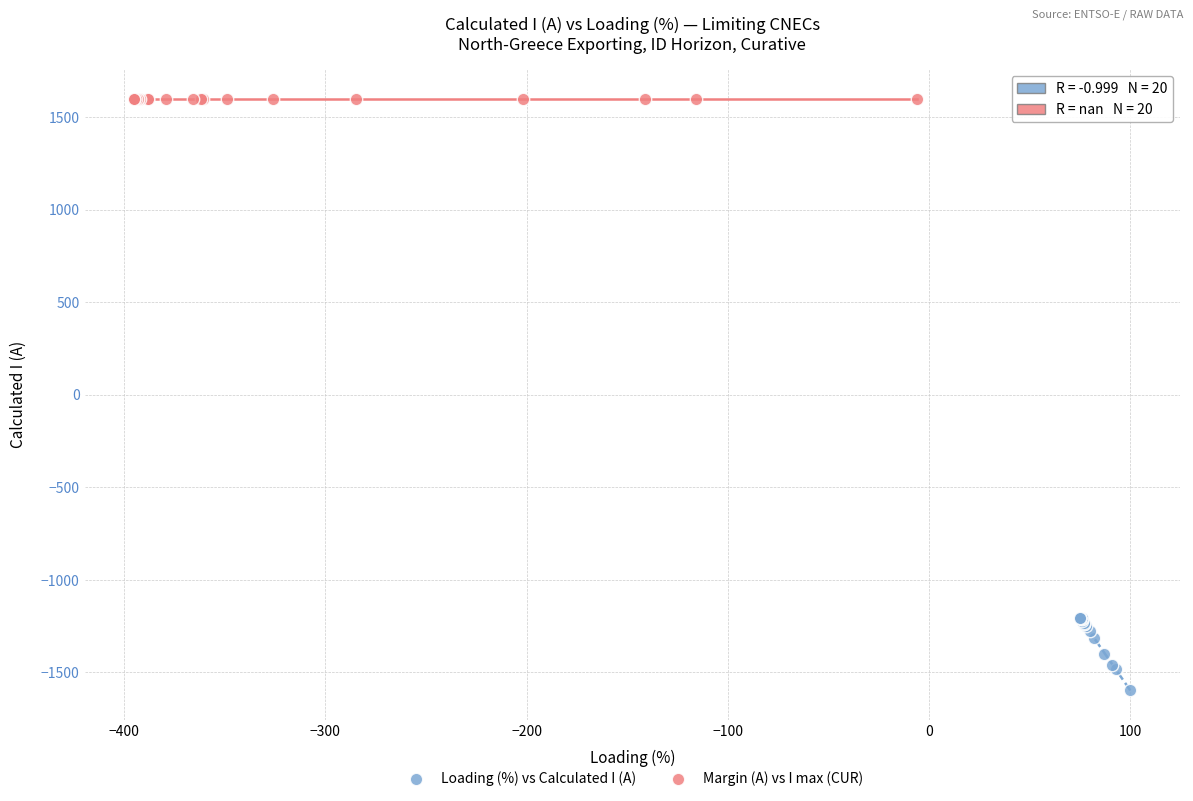

What are all the series names shown in the legend?

Loading (%) vs Calculated I (A), Margin (A) vs I max (CUR)